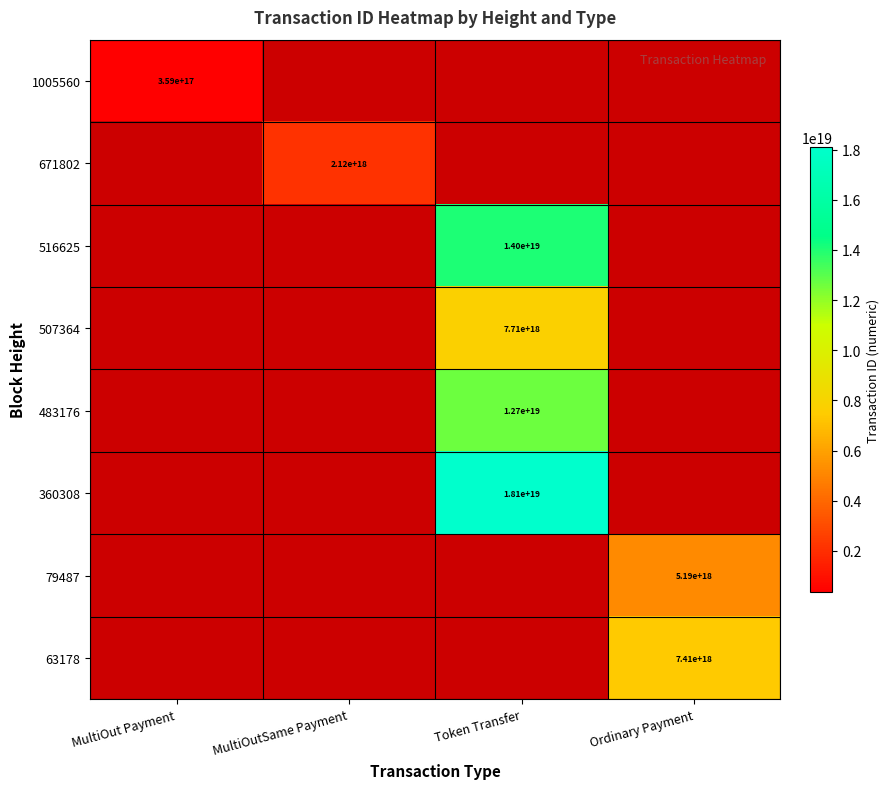

True or false: 1005560 has a value of 505997252256904000 at MultiOut Payment.

False